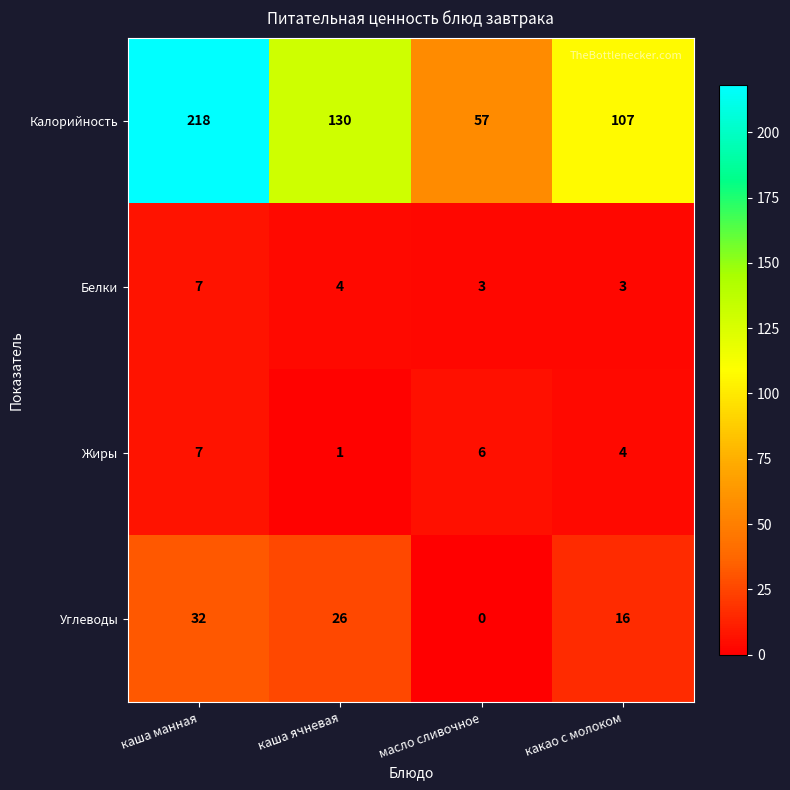

Which series has the largest range (max minus min)?

Калорийность